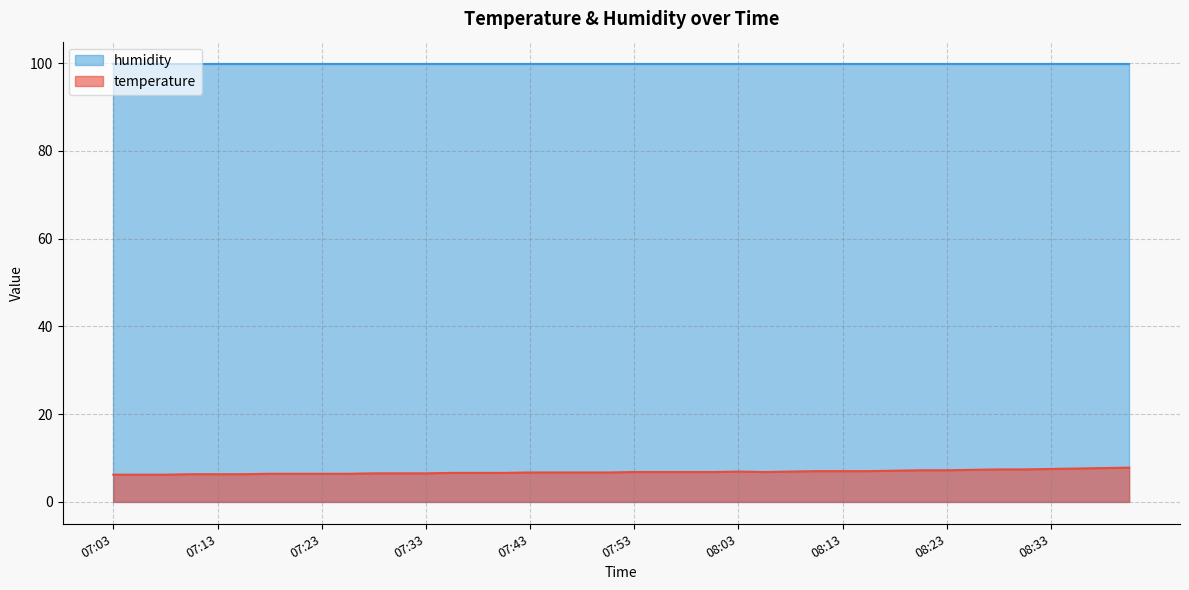

What is the difference between the maximum and second lowest values?

1.6